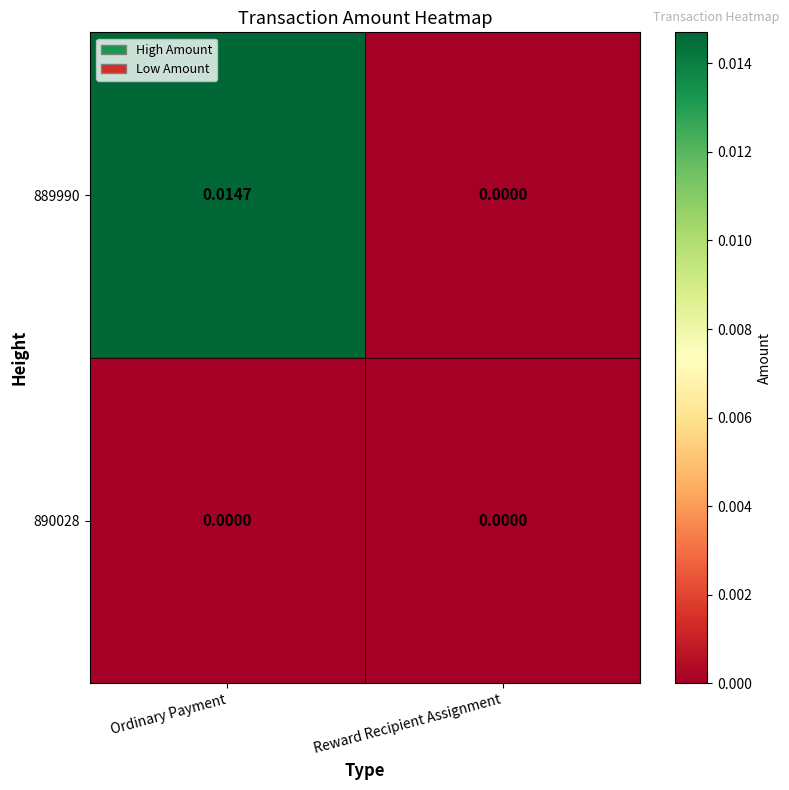

Rank the series by their average value, from highest to lowest.

889990, 890028